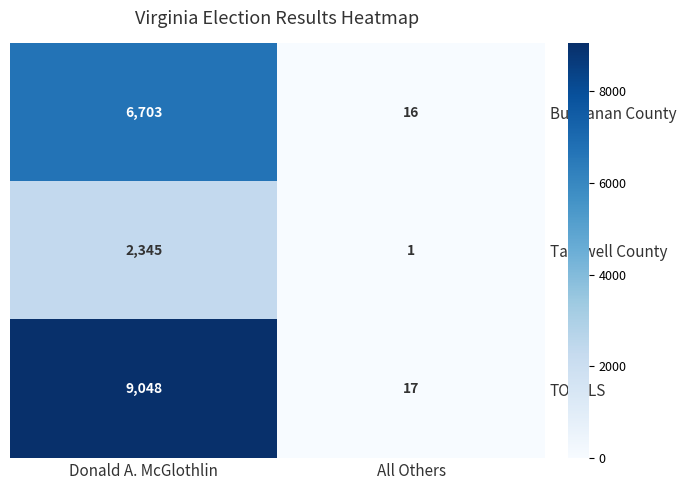

What is the difference between the Tazewell County values at All Others and Donald A. McGlothlin?

2344